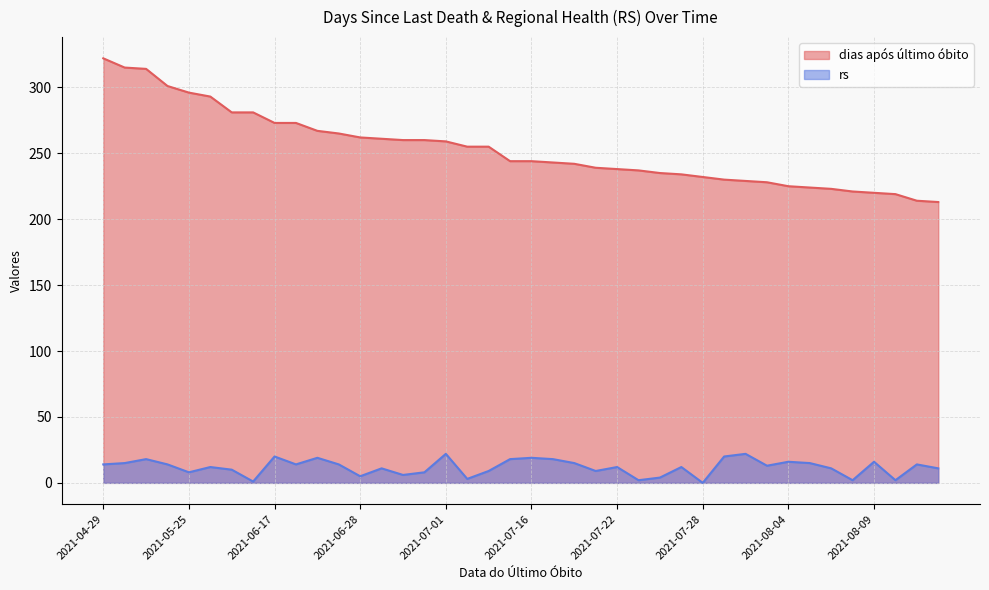

How many values in the dias após último óbito series are below 244?

19